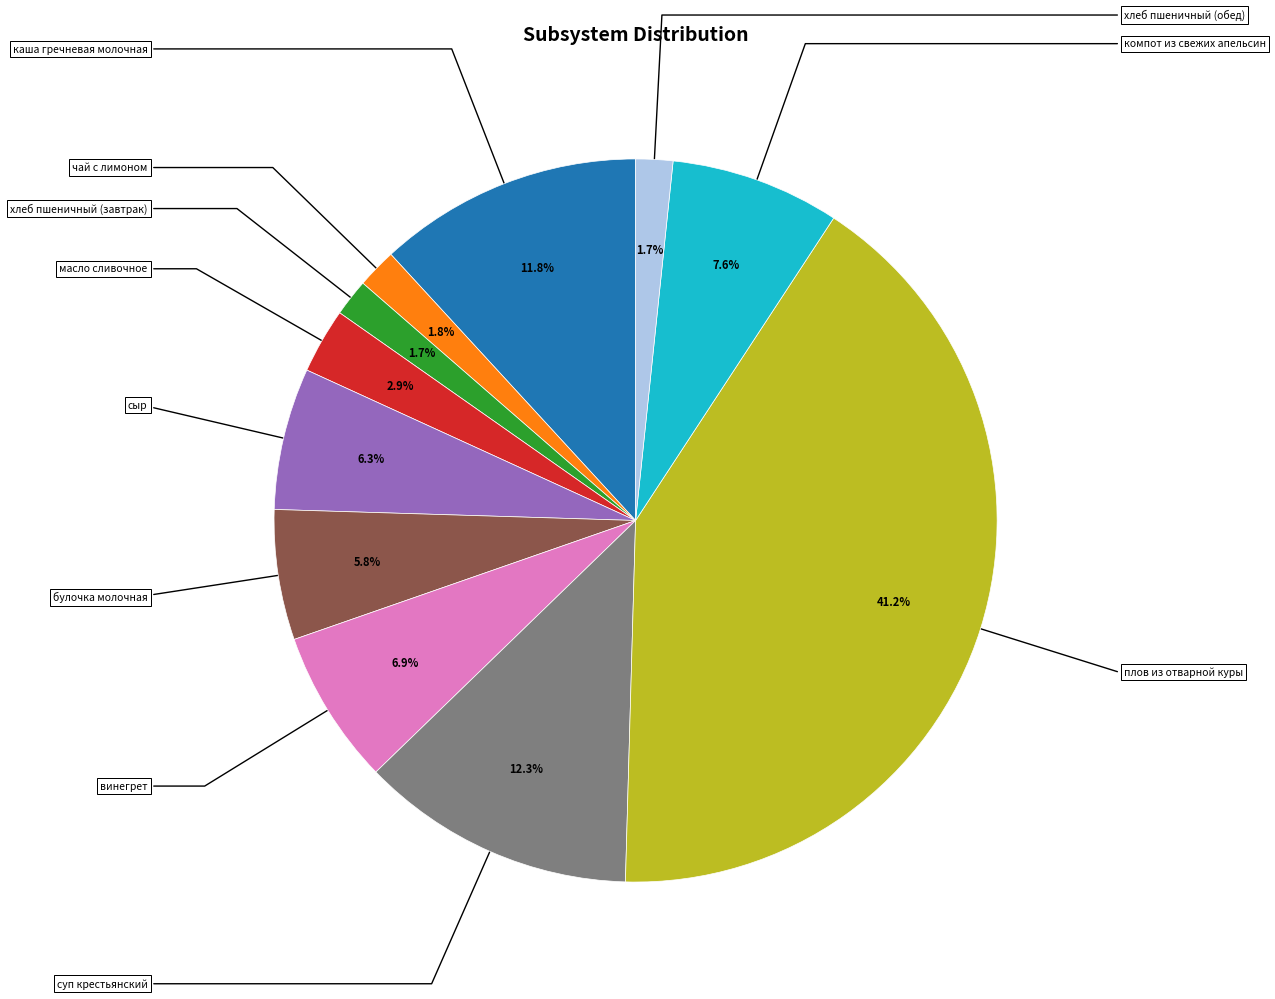

Is there any slice that represents more than half of the pie?

No